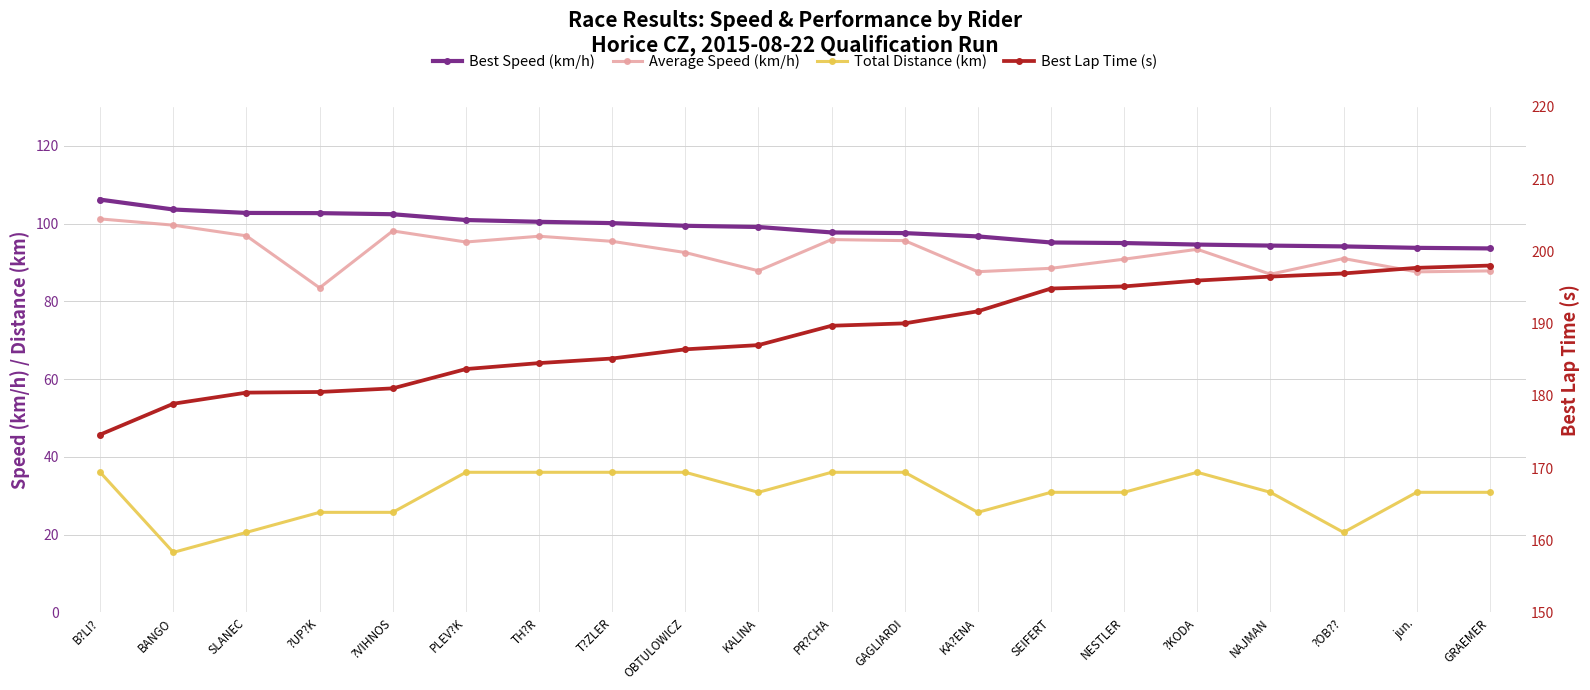

What is the label of the 10th point from the left?

KALINA